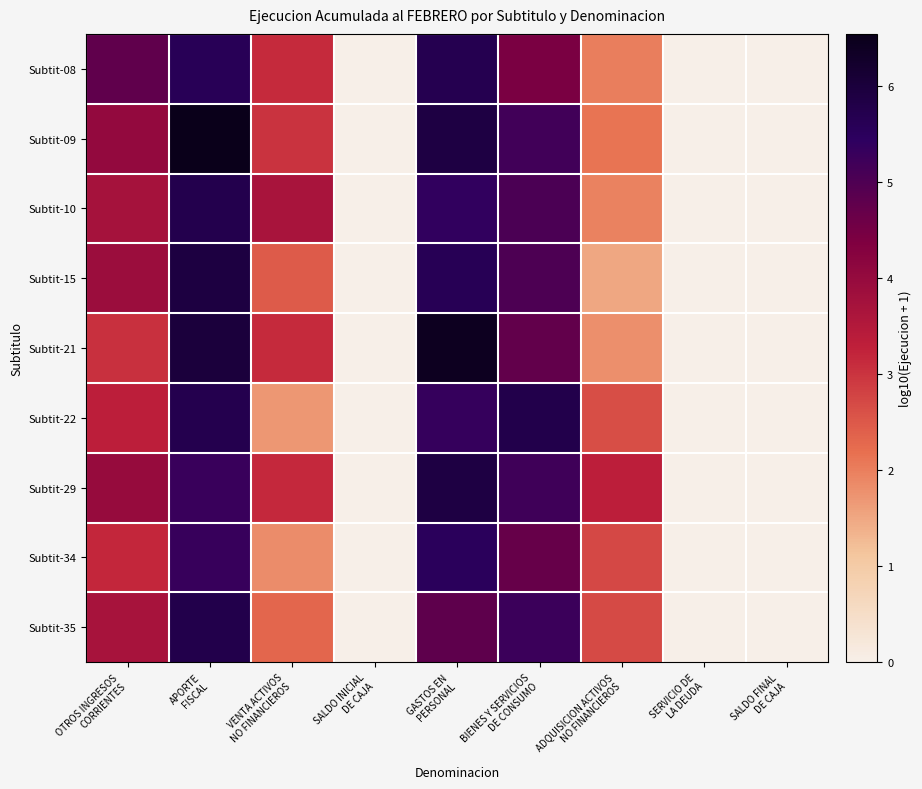

Between APORTE FISCAL and GASTOS EN PERSONAL, which series saw the biggest shift?

Subtit-35